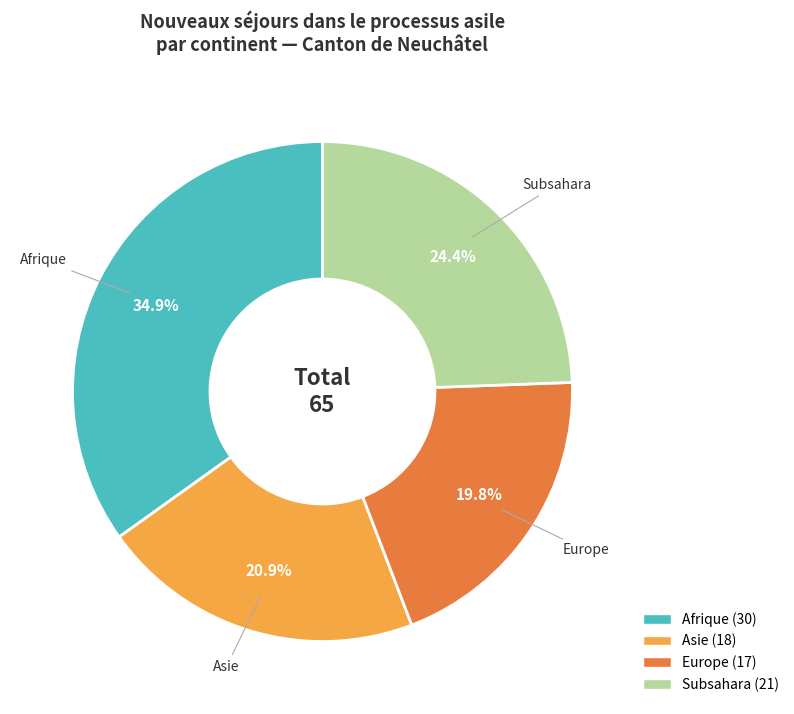

Is there any slice that represents more than half of the pie?

No